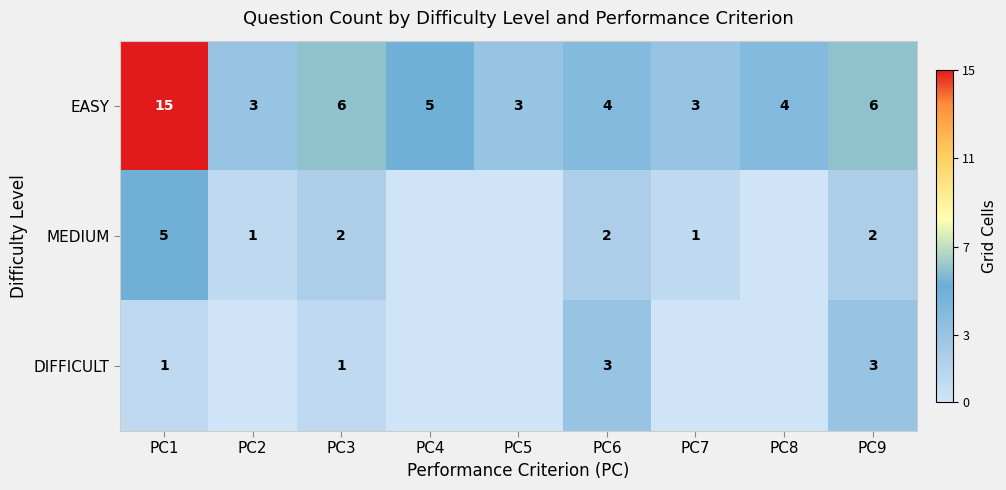

What is the total value across all series at PC3?

9